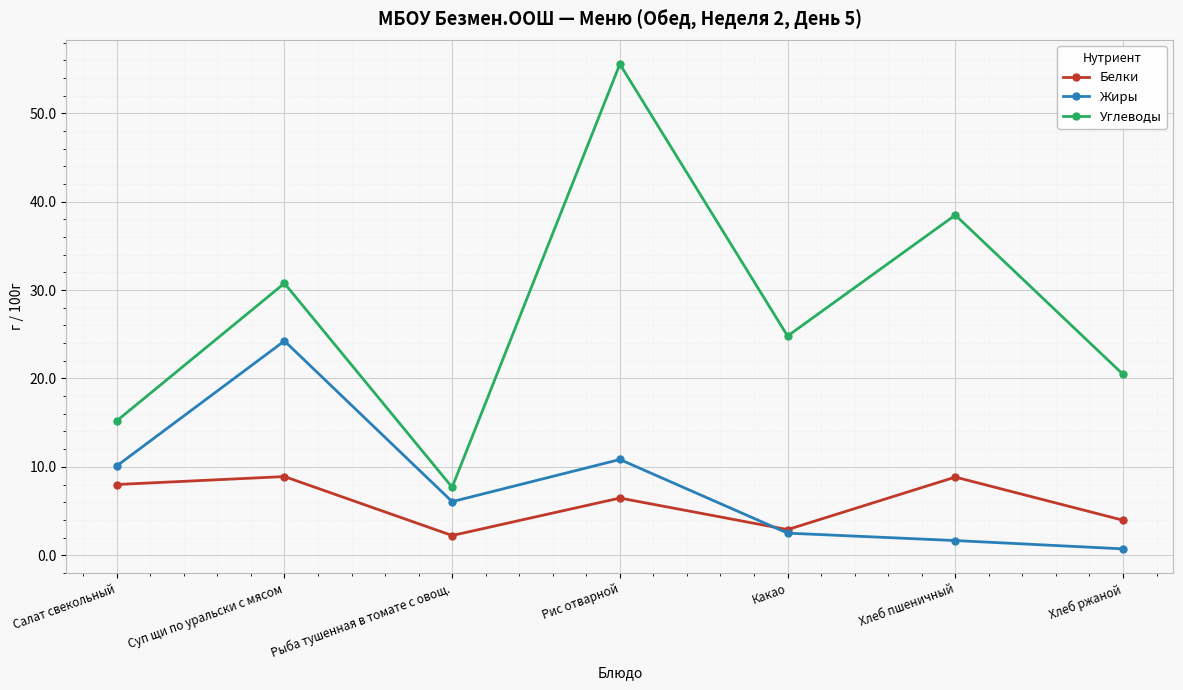

True or false: Углеводы and Белки intersect in this chart.

False